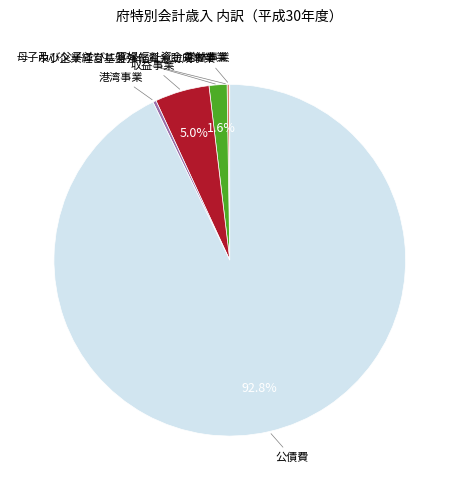

Is there a majority slice in this chart?

Yes